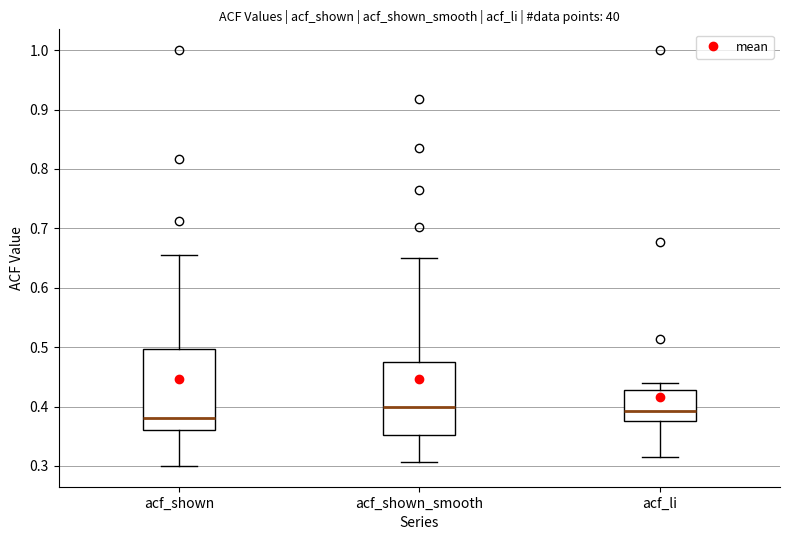

Reading left to right, read every box against the y-axis: the position of its median line, the range the box covers, and the ends of its whiskers. The values are not printed on the chart, so give them approximately, as read against the axis.

acf_shown: median 0.38, box 0.36 to 0.50, whiskers 0.30 to 0.66
acf_shown_smooth: median 0.40, box 0.35 to 0.47, whiskers 0.31 to 0.65
acf_li: median 0.39, box 0.38 to 0.43, whiskers 0.32 to 0.44